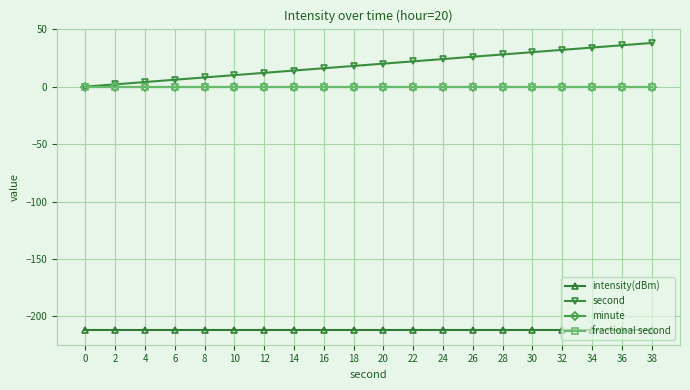

Is this an area chart (filled region under the line)?

No